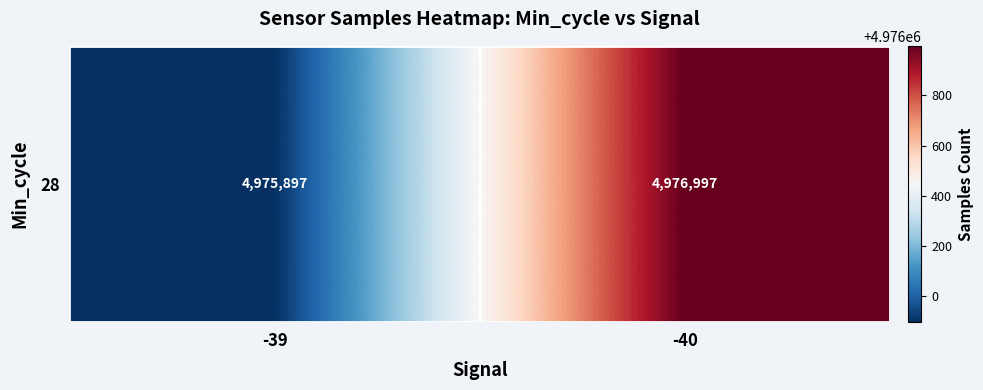

List the labels in order of value, smallest first.

-39, -40